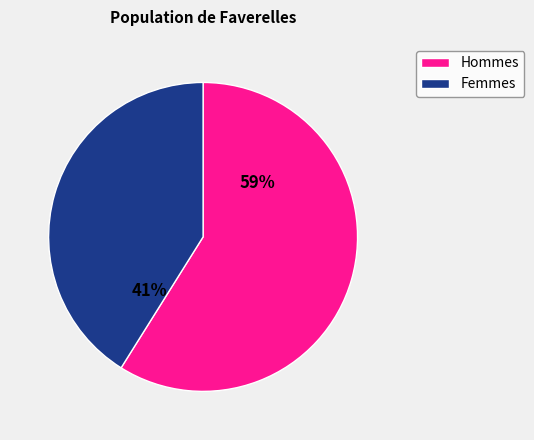

Does any single category account for the majority?

Yes